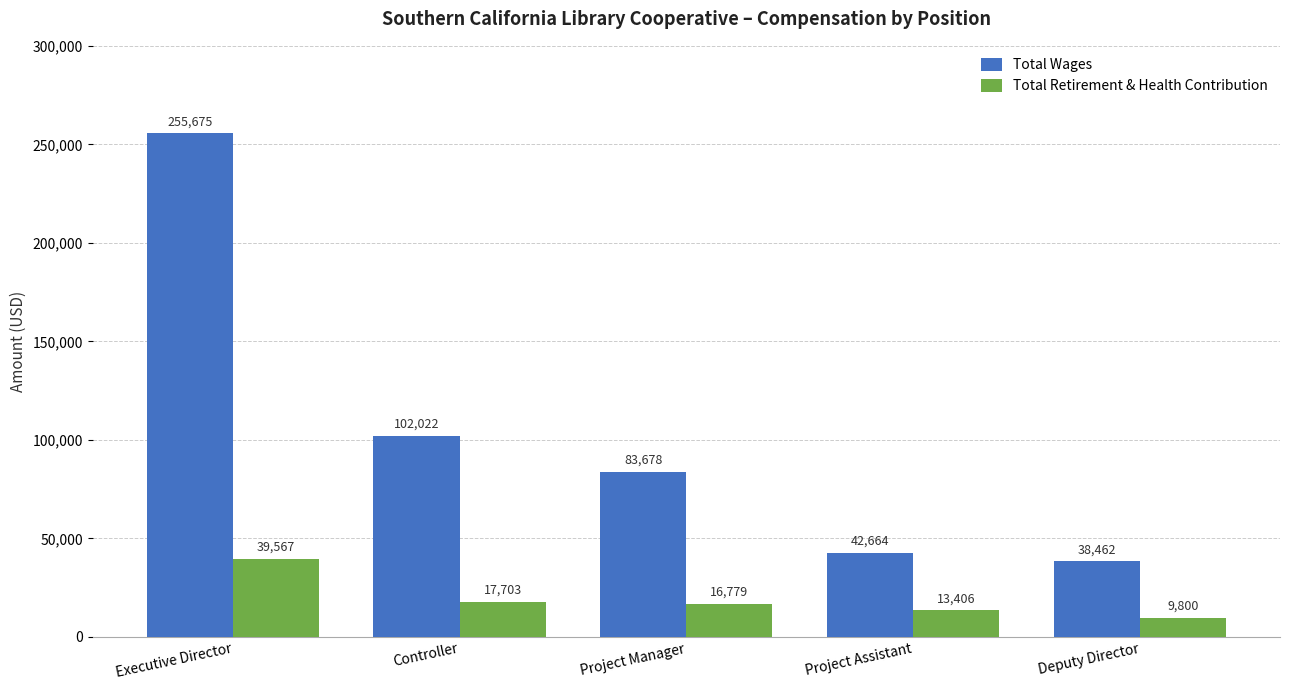

What is the spread (max minus min) of values at Project Assistant?

29258